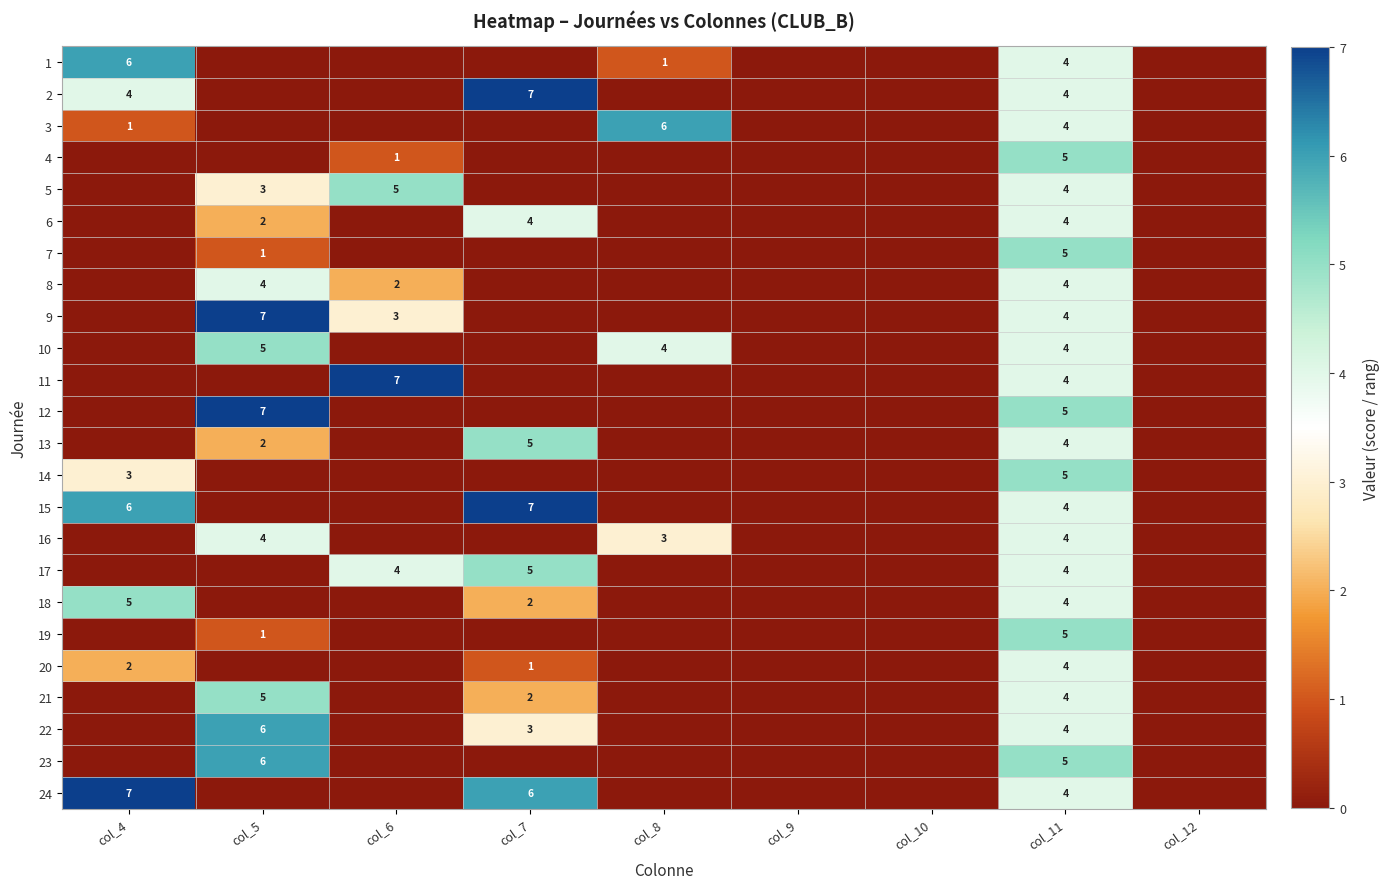

Between col_9 and col_8, which is larger?

col_8